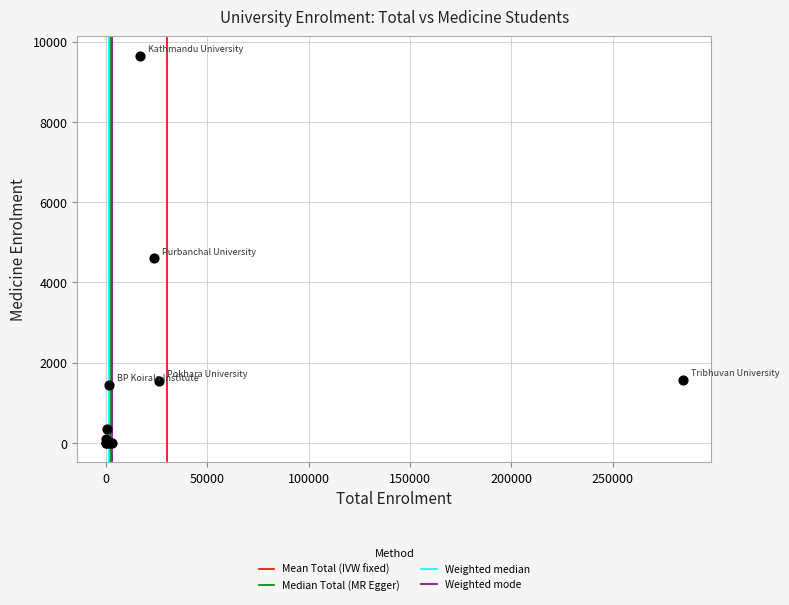

What Y value in the scatter plot is closest to 4825?

4603